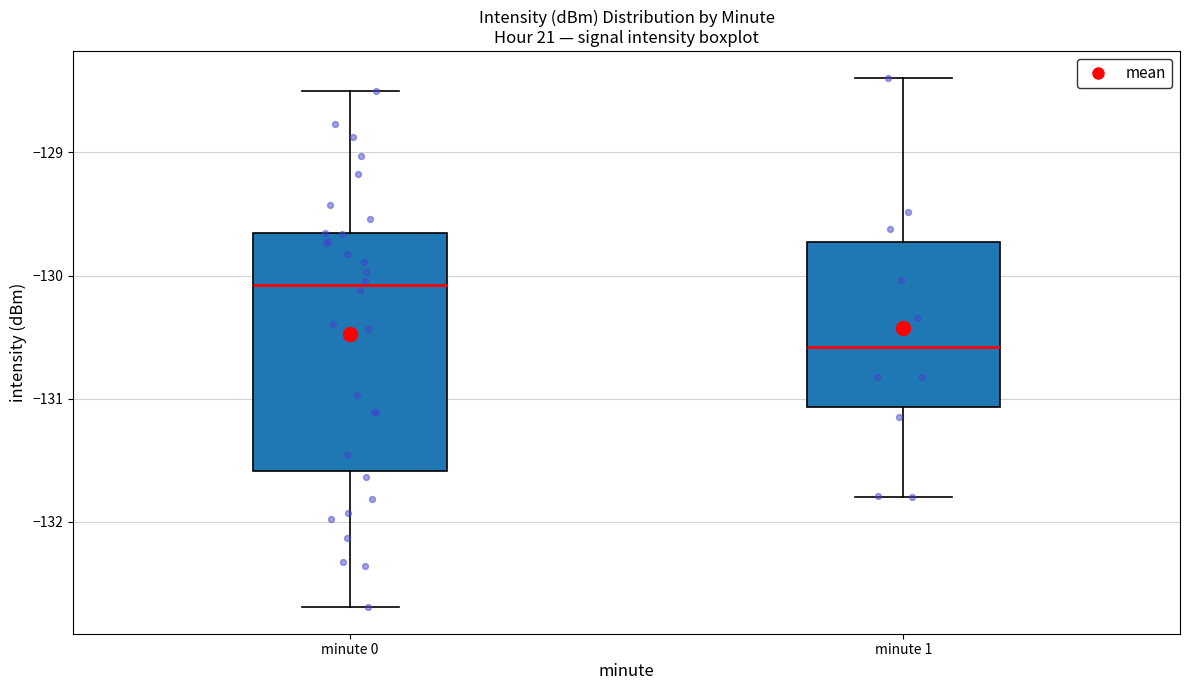

Which box's median line is the highest?

minute 0